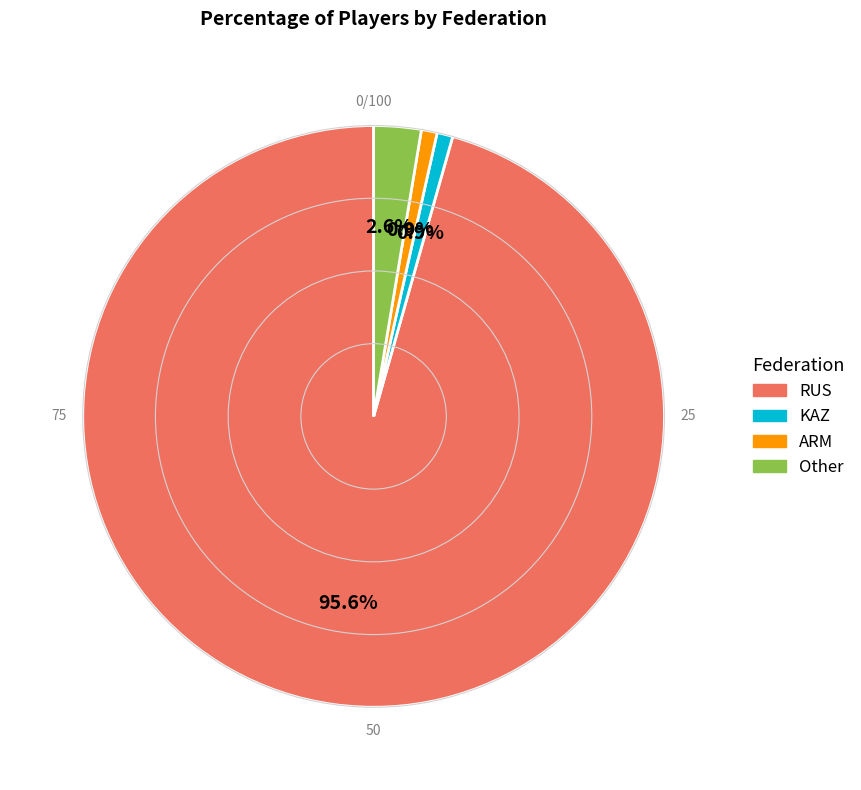

Is it true that ARM is 1% of the pie?

True